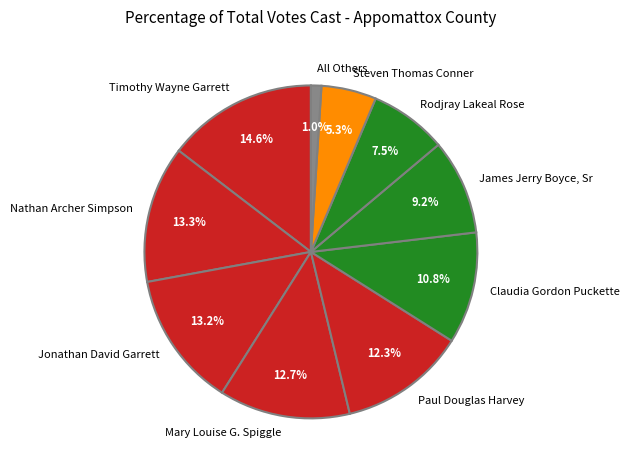

Approximately how many times larger is the value at Nathan Archer Simpson compared to Steven Thomas Conner?

2.5